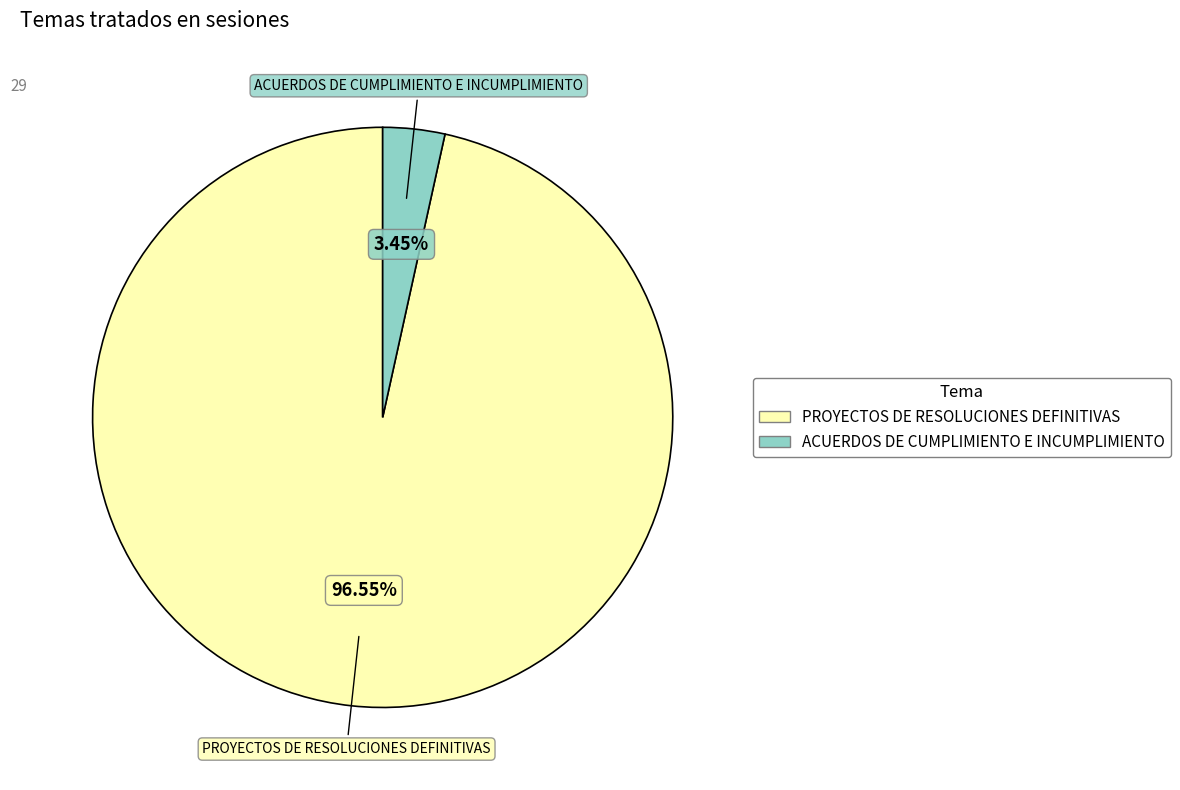

Is there any slice that represents more than half of the pie?

Yes